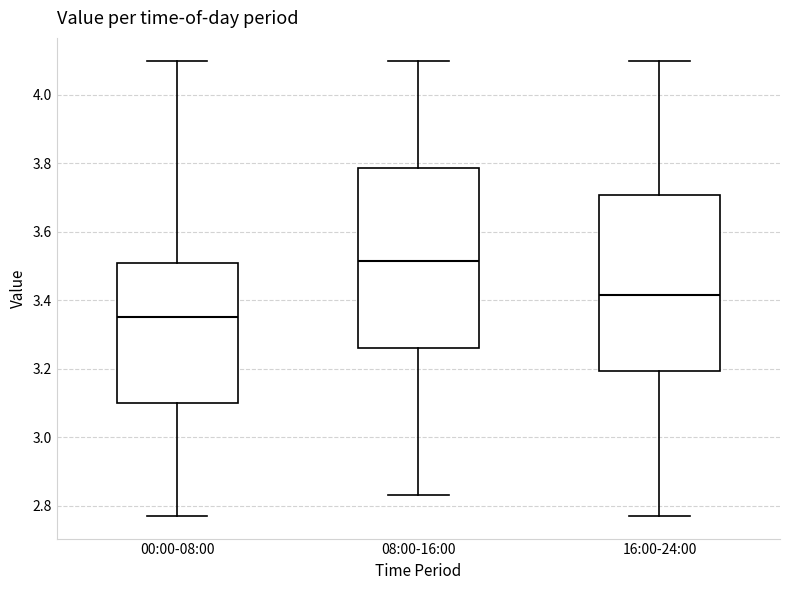

Where does the median line of the box for 00:00-08:00 sit on the y-axis? The values are not printed on the chart, so give them approximately, as read against the axis.

3.36